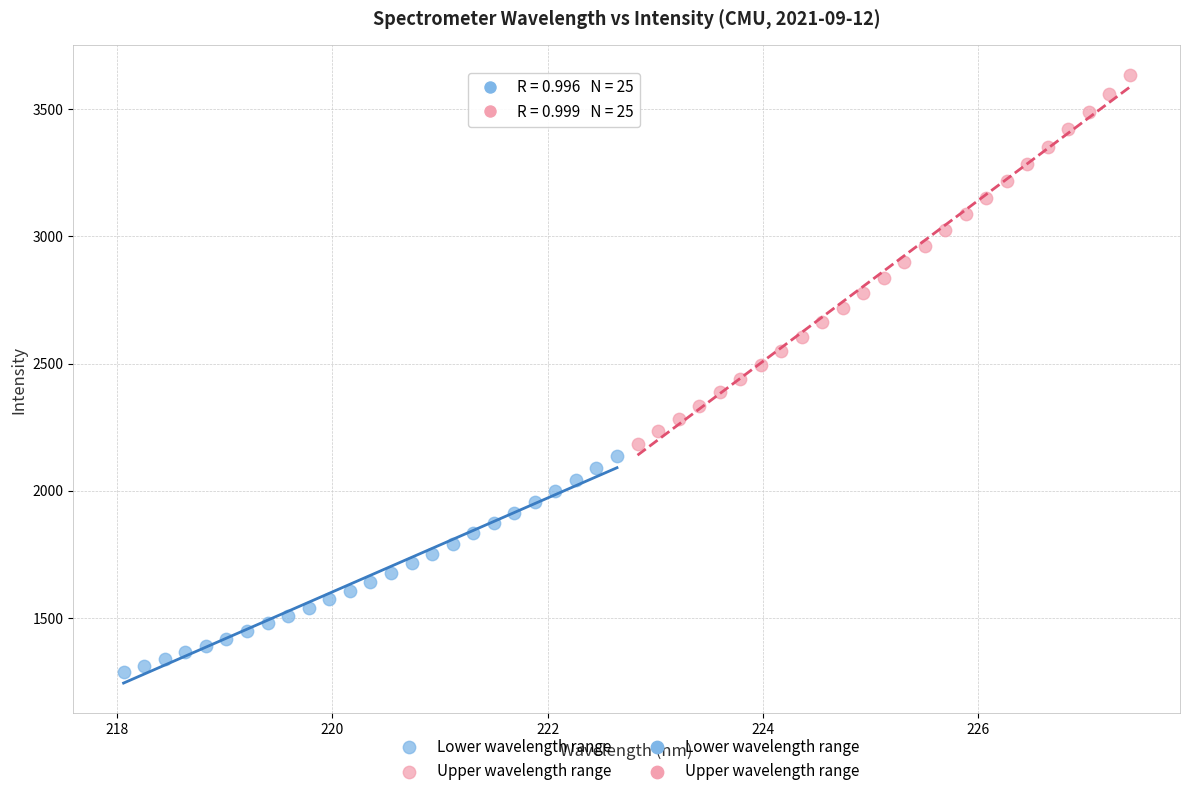

Which series has the largest Y range (max minus min)?

Upper wavelength range